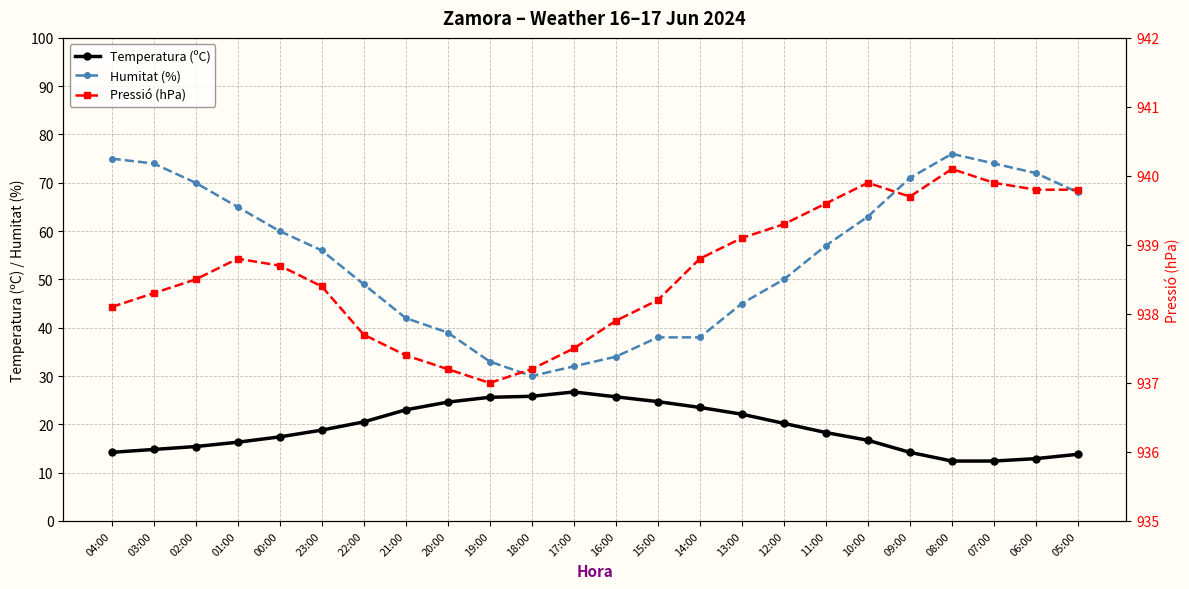

At which category does Temperatura (ºC) reach its first local peak?

17:00